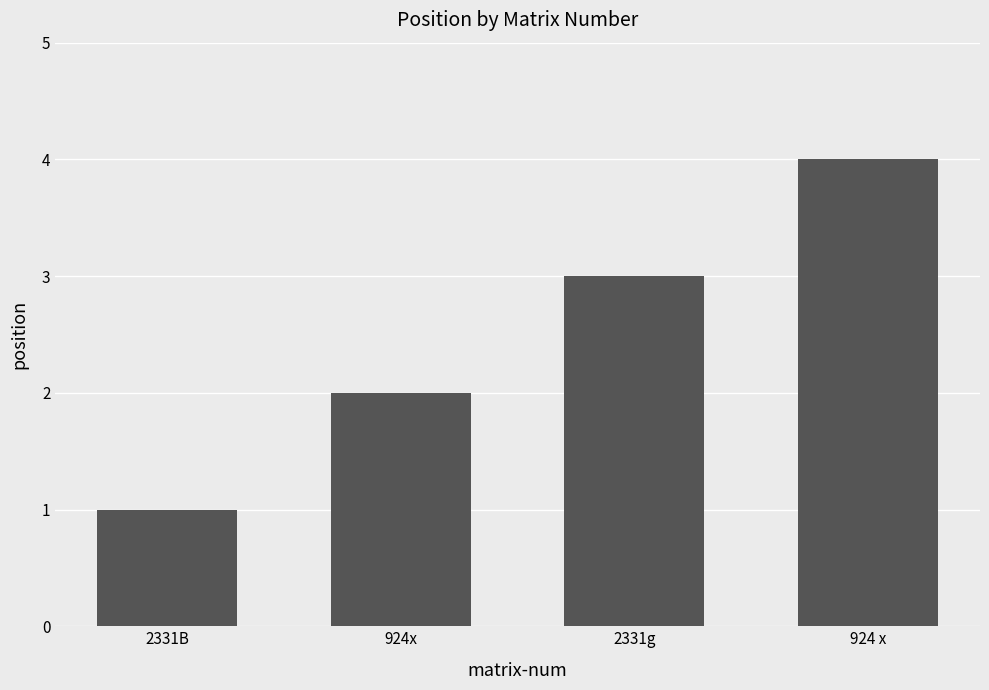

What is the approximate value at 924 x?

4